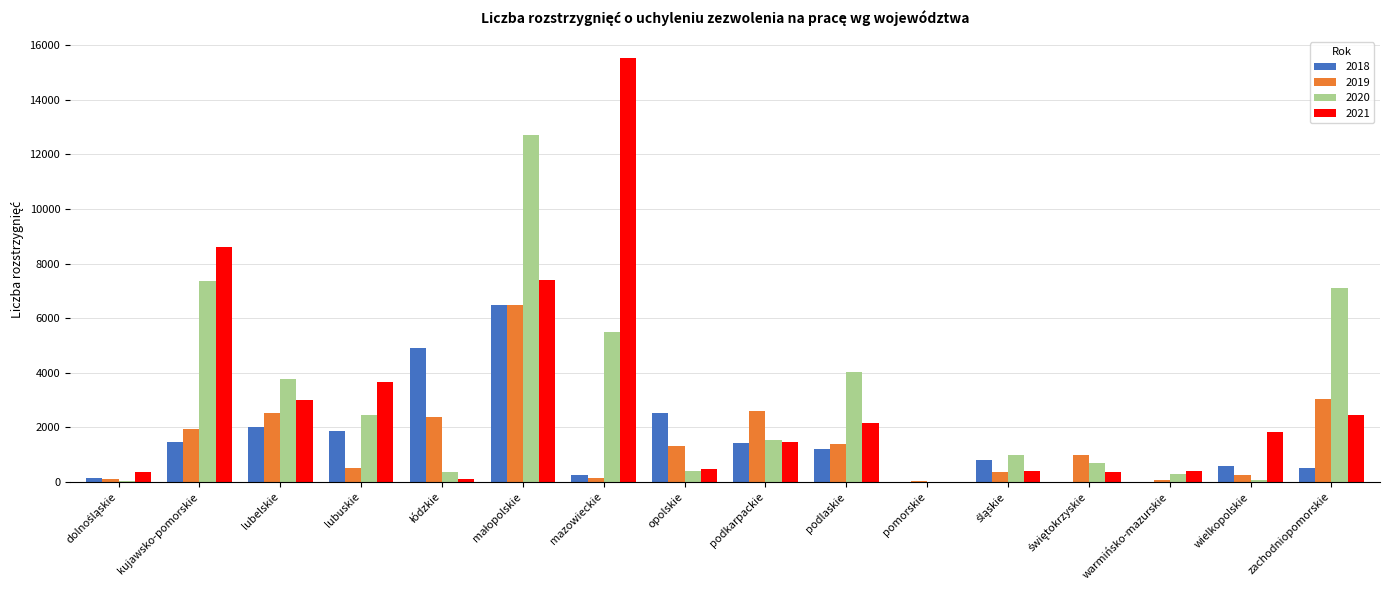

The value of 2021 at wielkopolskie is 1822. True or false?

True